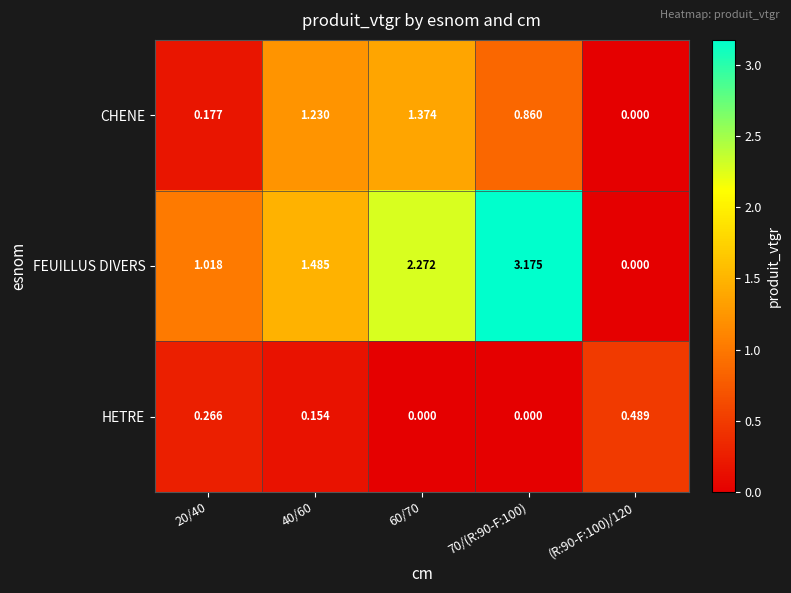

How many categories are shown in the chart?

5